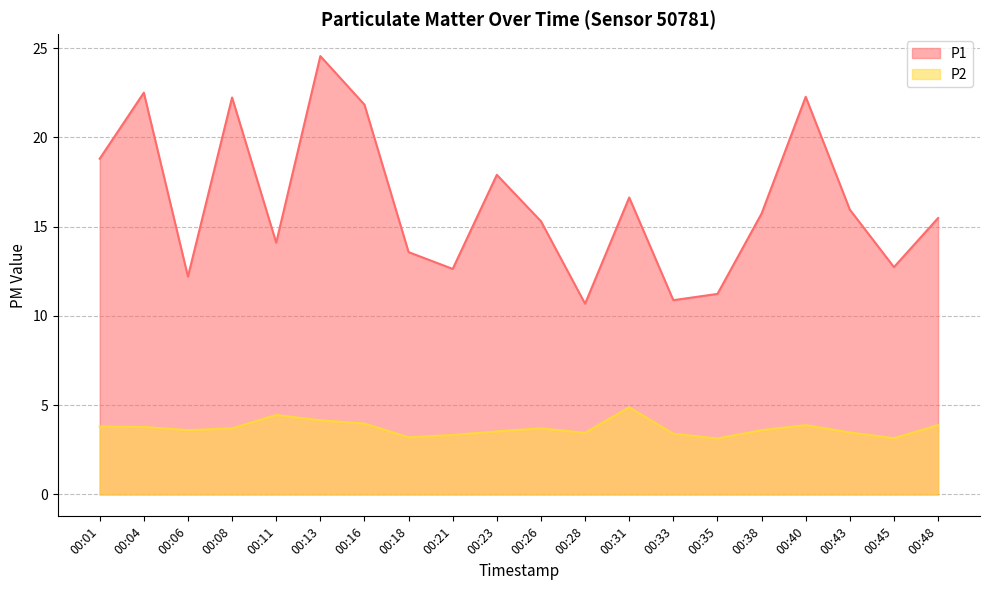

What is the sum of the P1 values at 00:33 and 00:28?

21.6